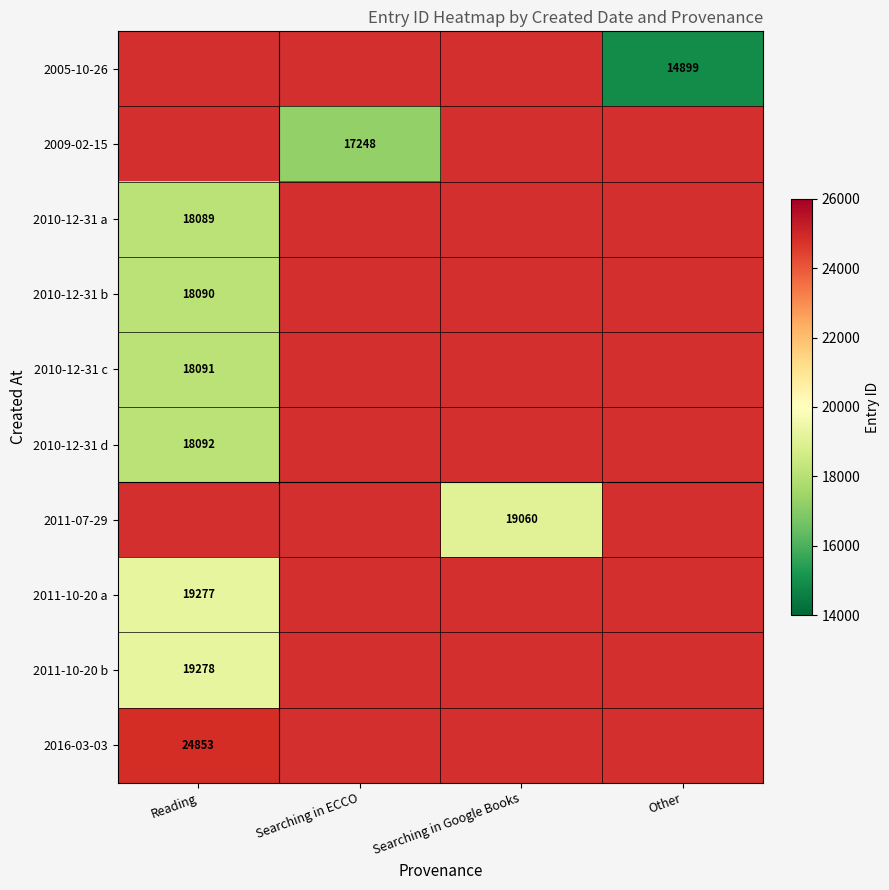

The 2011-10-20 b series shows 11769.7 at Reading. True or false?

False